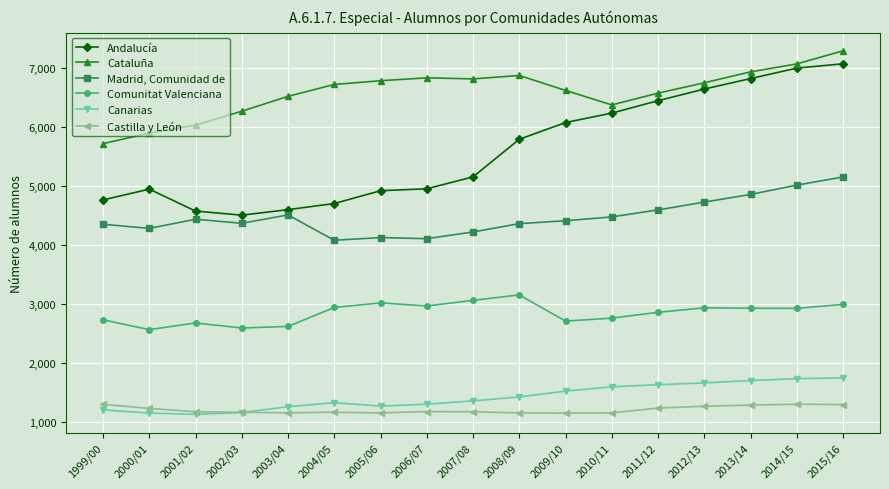

True or false: Madrid, Comunidad de has a value of 3197 at 2015/16.

False